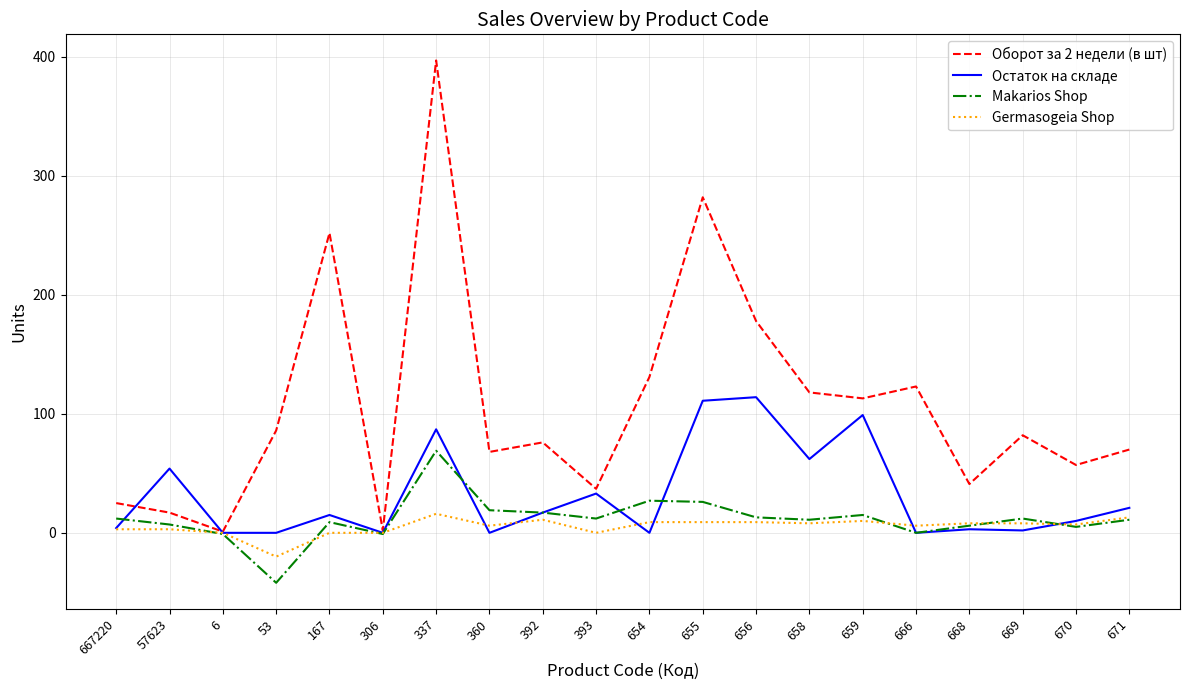

What is the spread (max minus min) of values at 669?

80